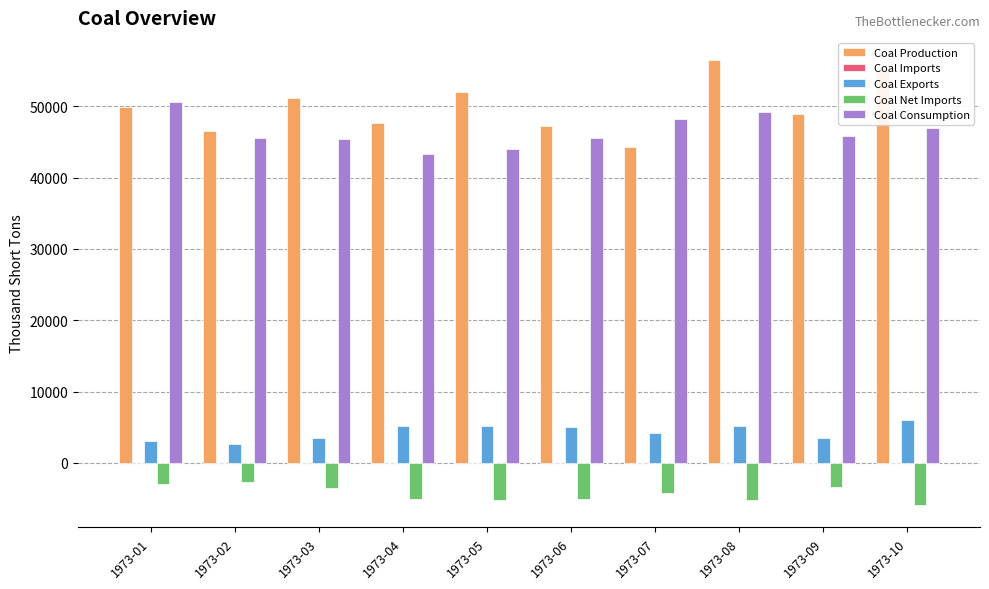

Which category has the highest value across all series?

1973-08